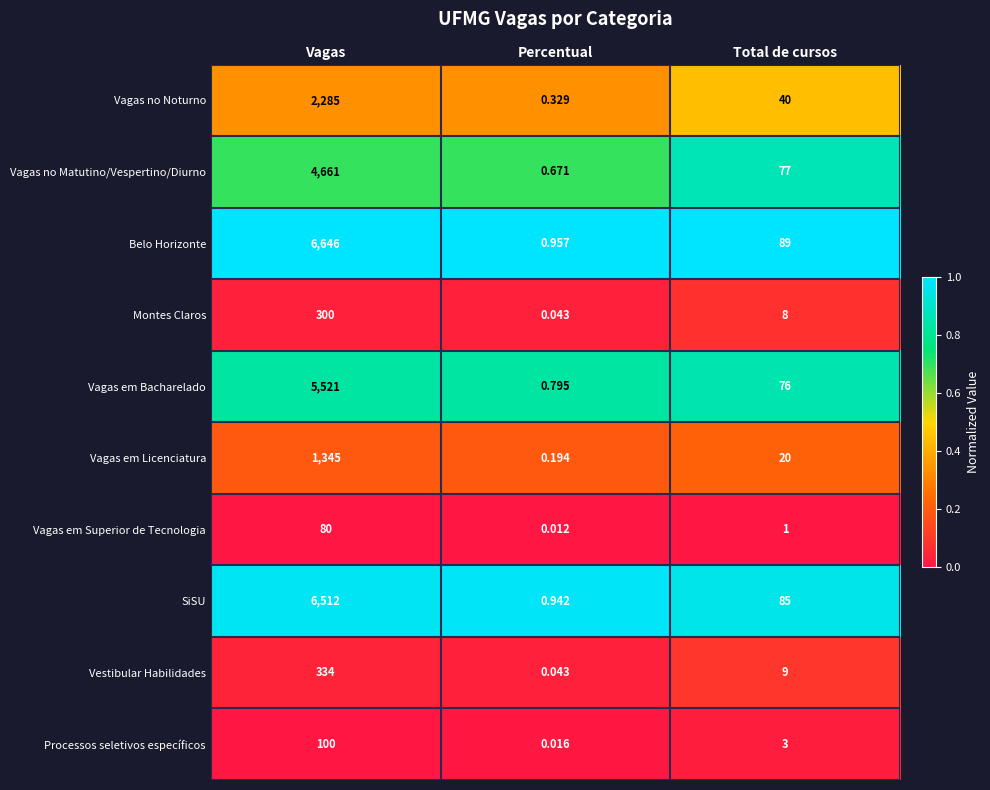

List the labels in order of Vagas no Matutino/Vespertino/Diurno value, largest first.

Vagas, Total de cursos, Percentual